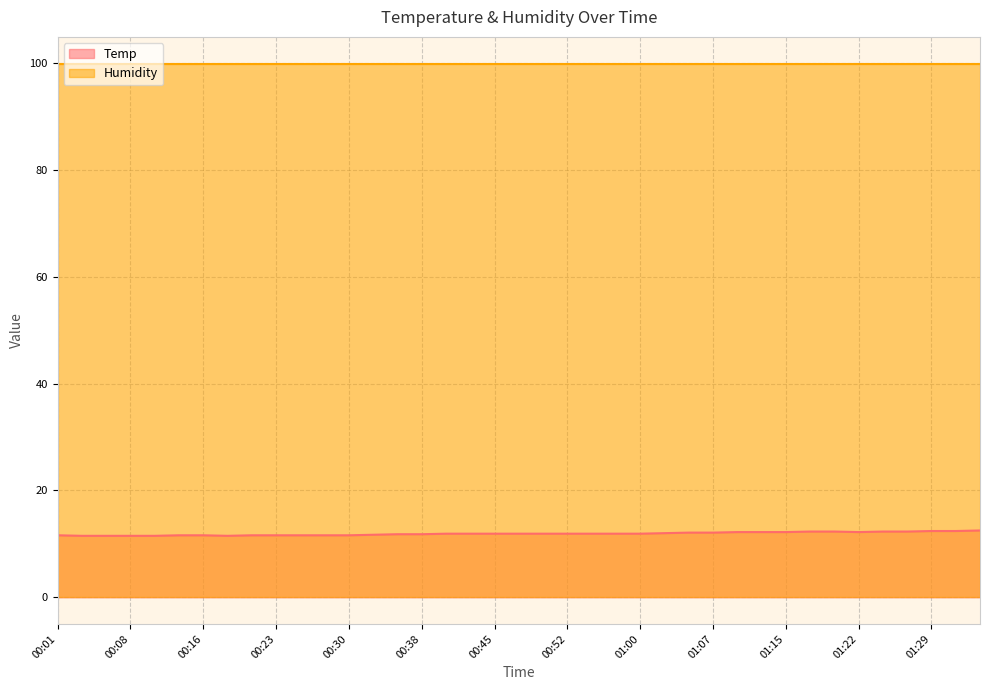

List the series in order of their overall mean, highest first.

Humidity, Temp